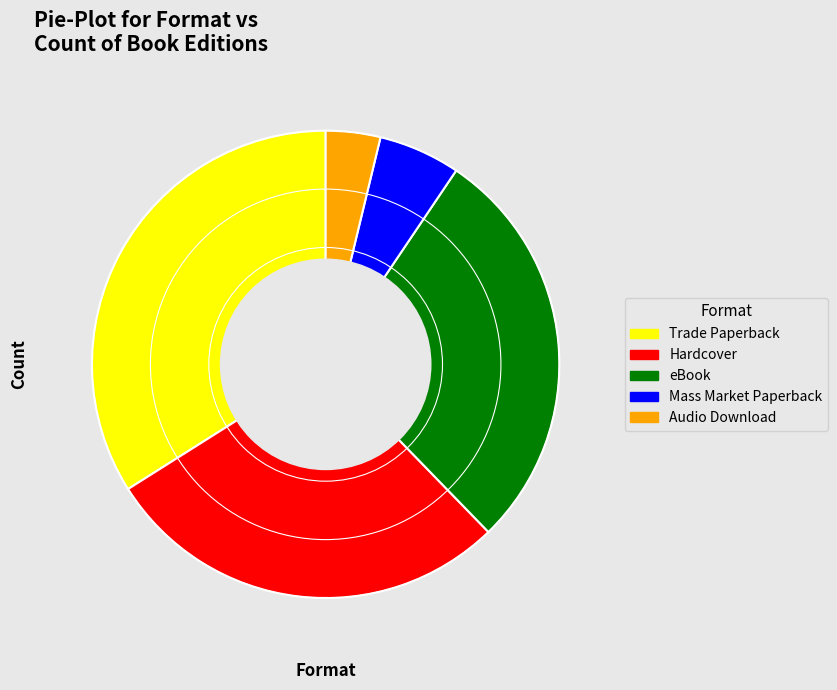

Is there any slice that represents more than half of the pie?

No